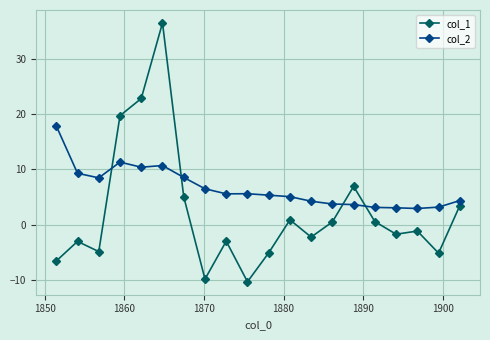

True or false: col_1 has more than 1 points higher than both neighbors.

True